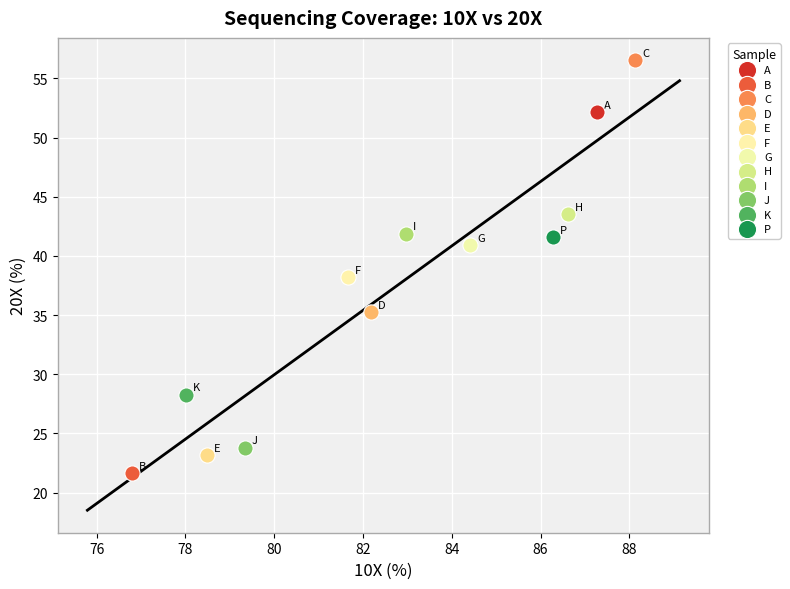

What are all the series names shown in the legend?

A, B, C, D, E, F, G, H, I, J, K, P